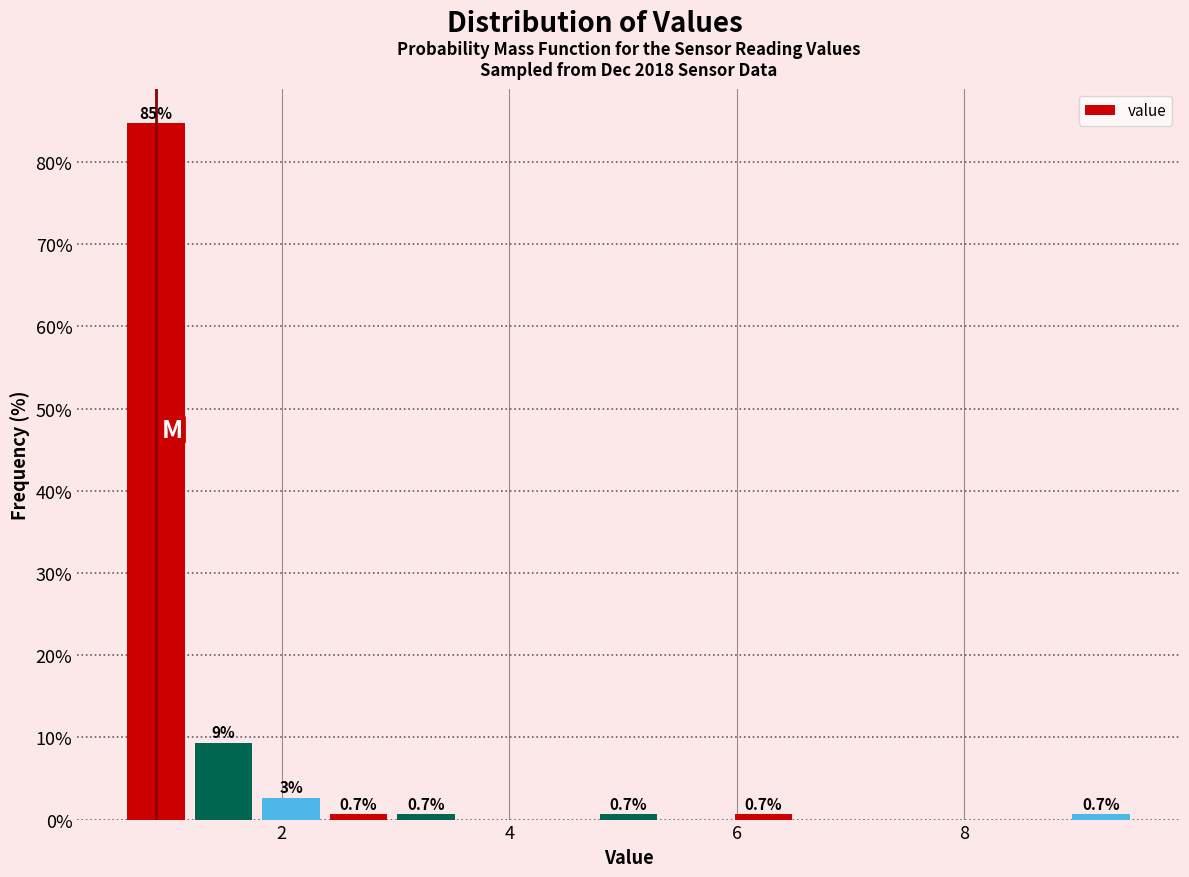

Around what value on the x-axis is the tallest bar? Give the approximate position of its centre, as read against the axis.

0.8